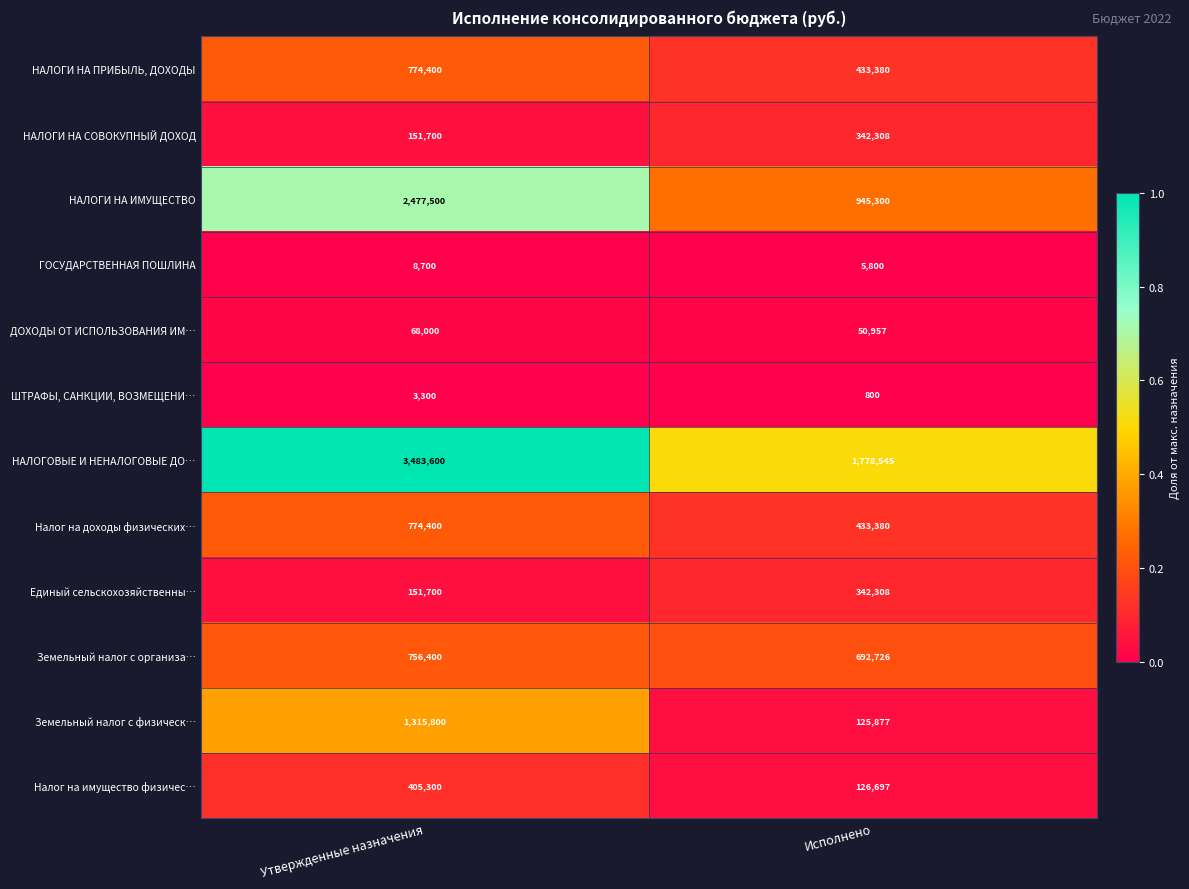

What is the total value across all series at Утвержденные назначения?

10370800